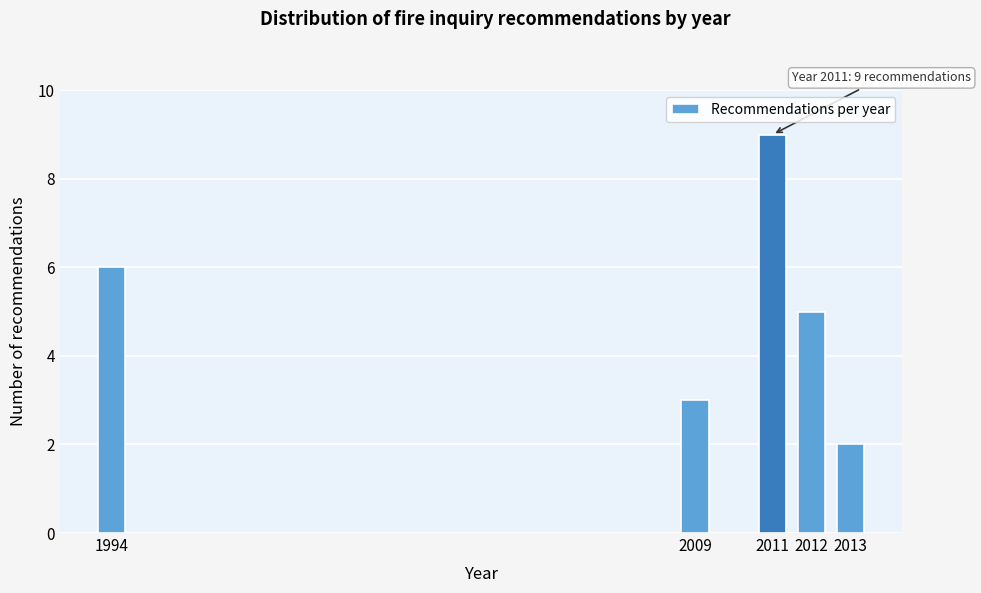

Reading left to right, list all the values displayed in this chart.

1994=6	2009=3	2011=9	2012=5	2013=2